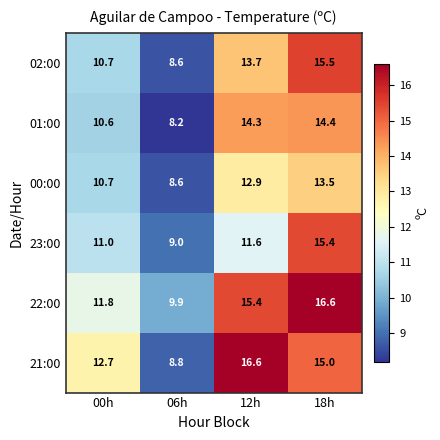

At 18h, list the series in order from smallest to largest.

00:00, 01:00, 21:00, 23:00, 02:00, 22:00